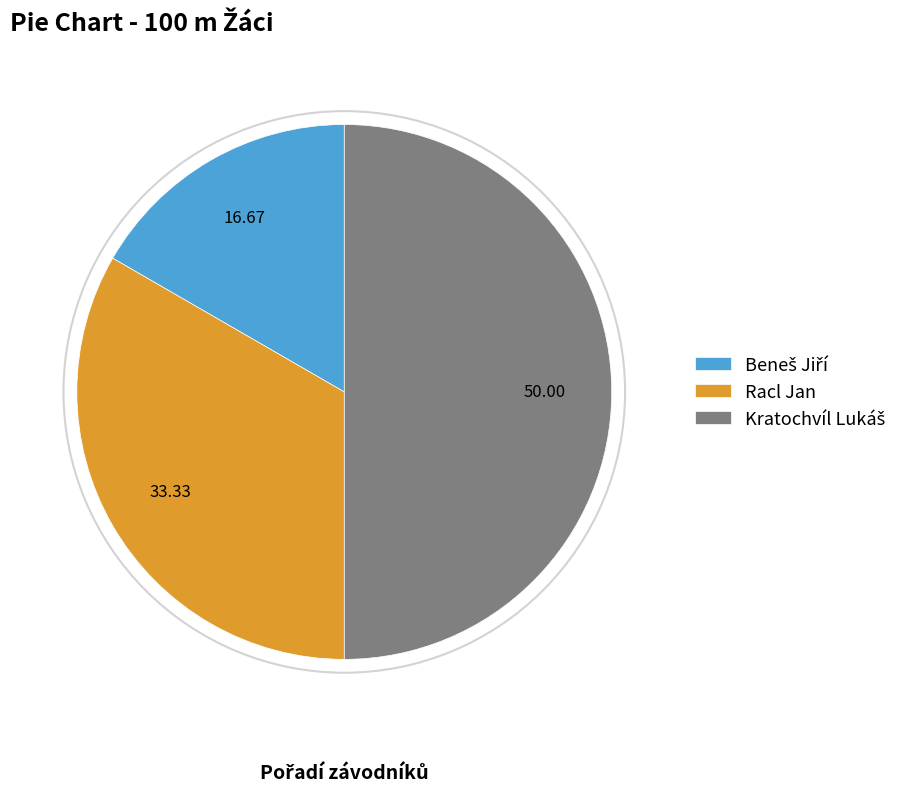

Does Racl Jan account for over 50% of the chart?

No